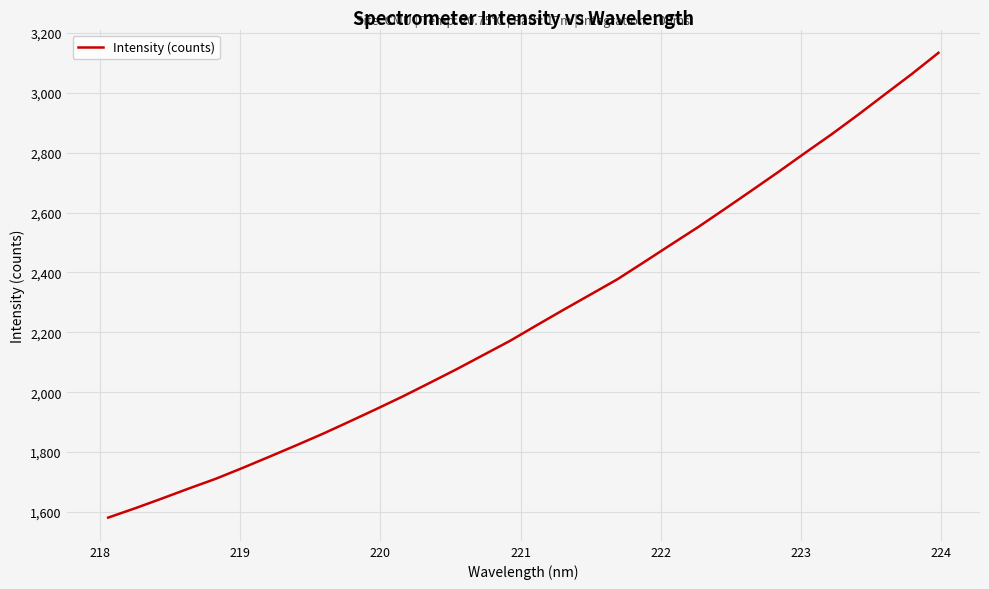

True or false: the data has more than 1 interior local peaks.

False